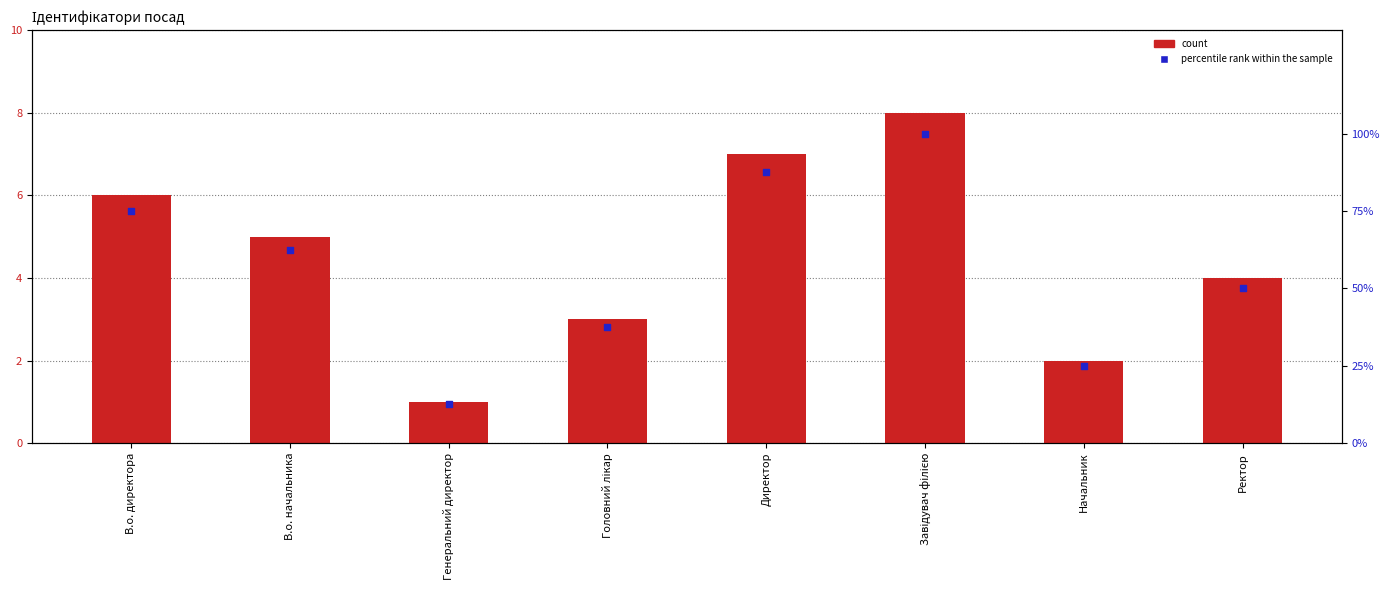

Which series contains the highest Y value?

percentile rank within the sample